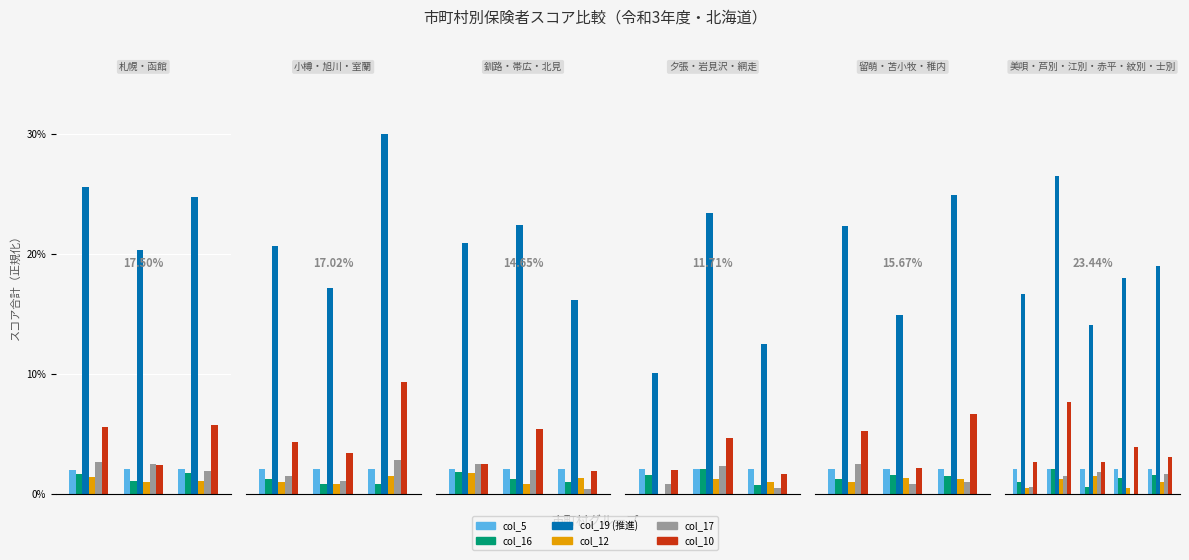

What is the difference between the maximum and minimum values in the col_17 series?

1.8